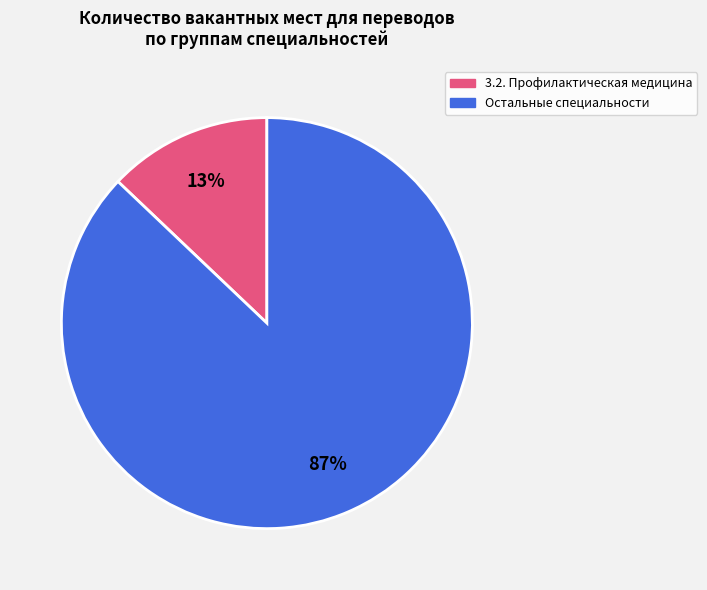

Count the number of slices in the pie.

2